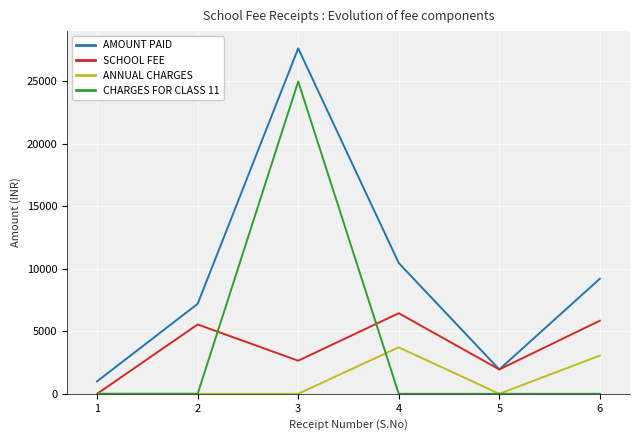

At how many categories does at least one series exceed 13985?

1